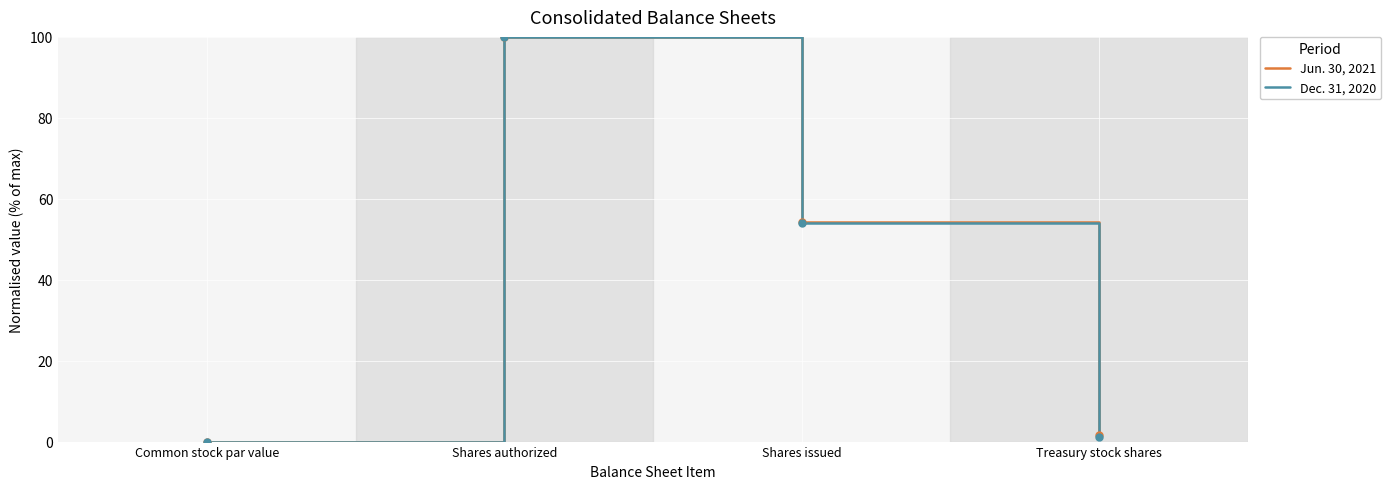

At which category does the chart reach its peak across all series?

Shares authorized